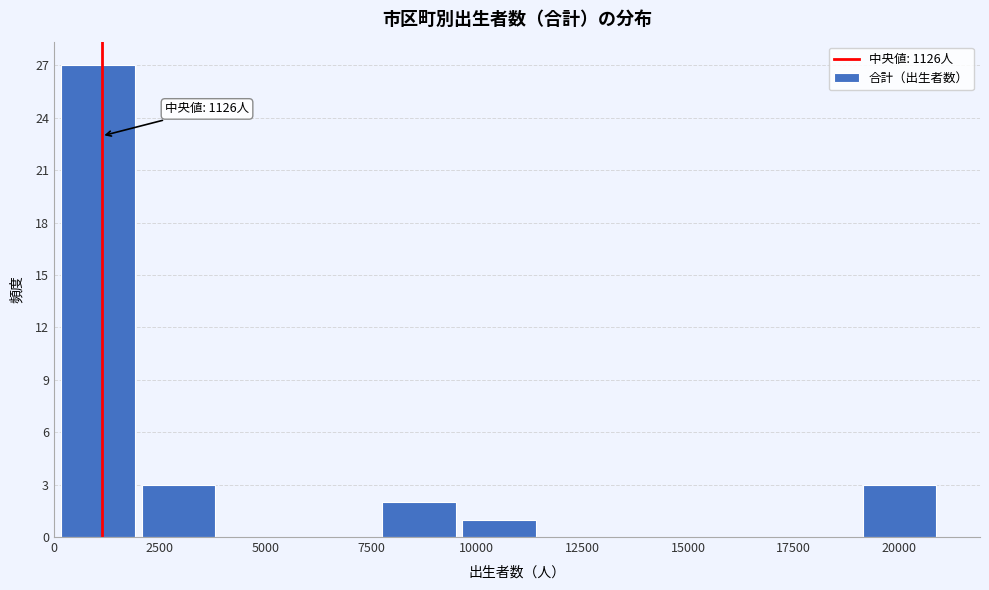

Around what value on the x-axis is the tallest bar? Give the approximate position of its centre, as read against the axis.

1000